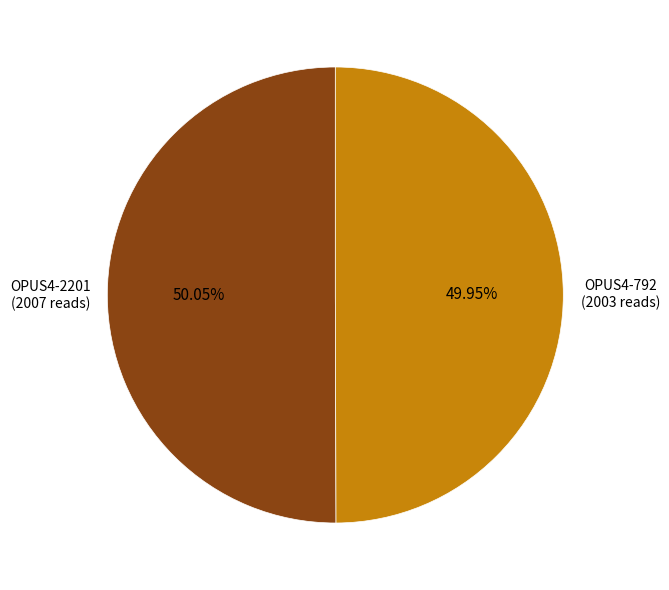

Combined, what portion of the pie is OPUS4-2201 and OPUS4-792?

100.0%